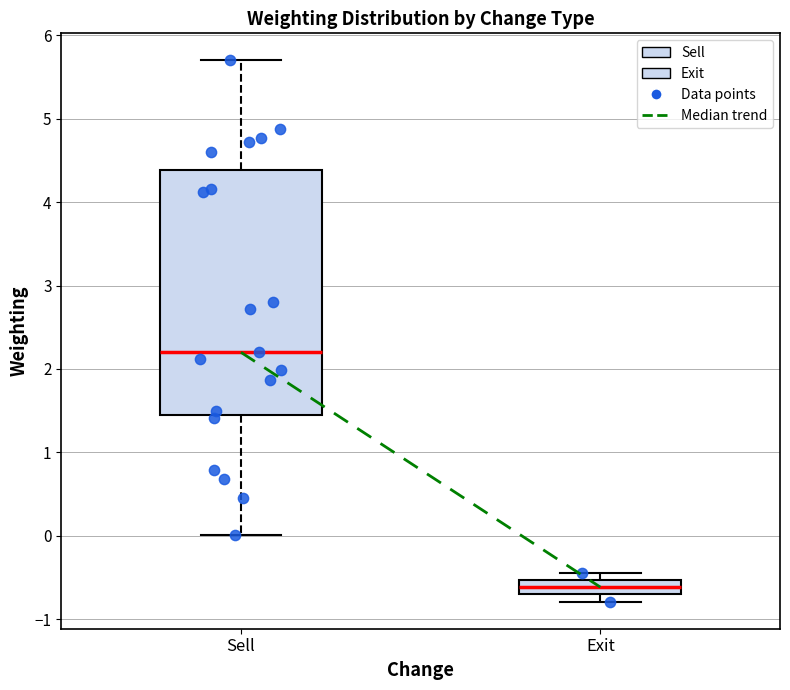

Where is the lower edge of the box for Sell on the y-axis? The values are not printed on the chart, so give them approximately, as read against the axis.

1.4